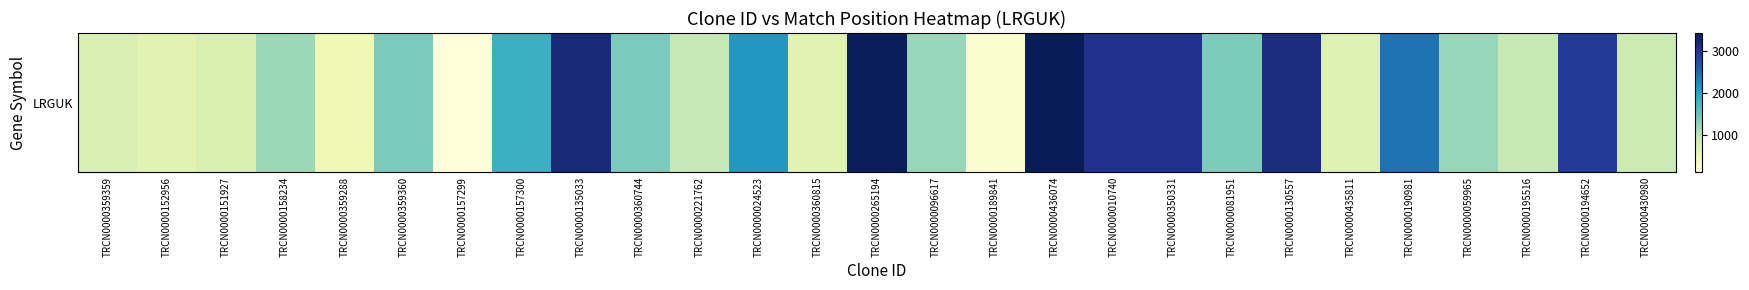

Reading right to left, transcribe all the data shown in this chart.

TRCN0000430980=880	TRCN0000194652=2942	TRCN0000195516=923	TRCN0000059965=1213	TRCN0000190981=2430	TRCN0000435811=708	TRCN0000130557=3158	TRCN0000081951=1370	TRCN0000350331=3063	TRCN0000010740=3063	TRCN0000436074=3437	TRCN0000189841=208	TRCN0000096617=1210	TRCN0000265194=3405	TRCN0000360815=660	TRCN0000024523=2109	TRCN0000221762=940	TRCN0000360744=1390	TRCN0000135033=3194	TRCN0000157300=1833	TRCN0000157299=102	TRCN0000359360=1390	TRCN0000359288=476	TRCN0000158234=1186	TRCN0000151927=750	TRCN0000152956=653	TRCN0000359359=754